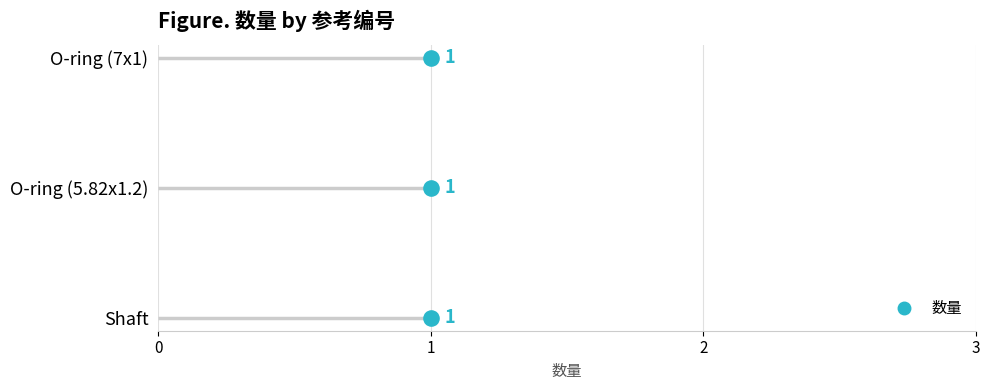

Between 0 and 2, which is larger?

2